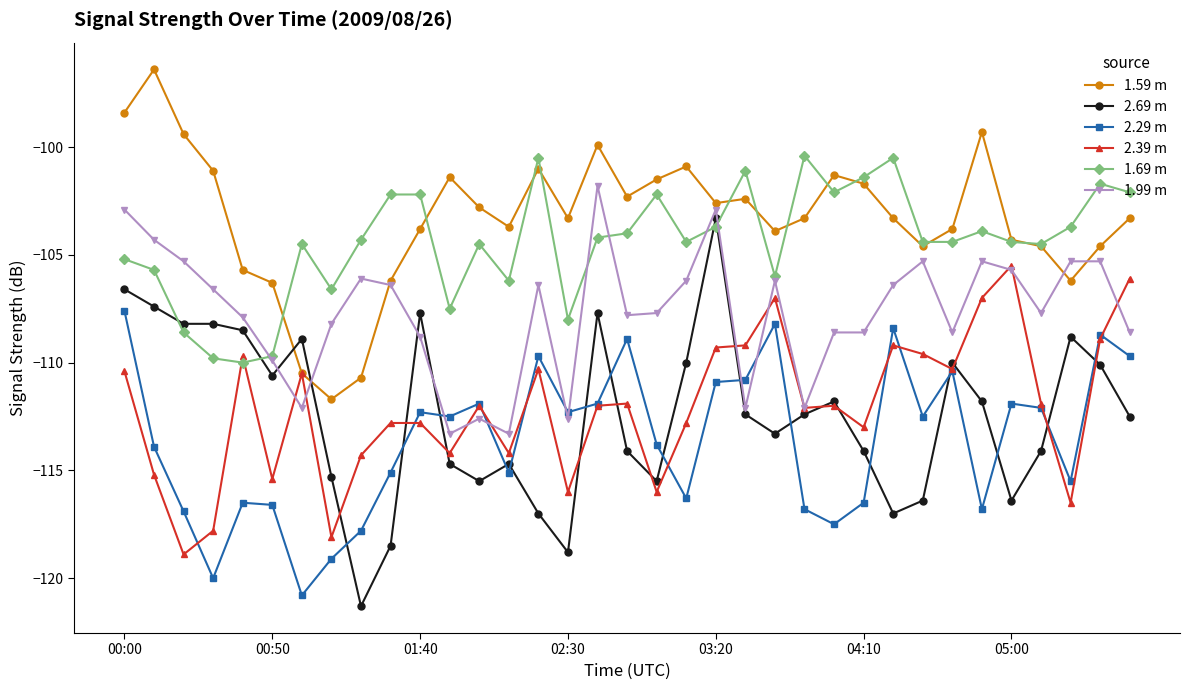

In 1.59 m, how many points are higher than both neighbors (excluding endpoints)?

8